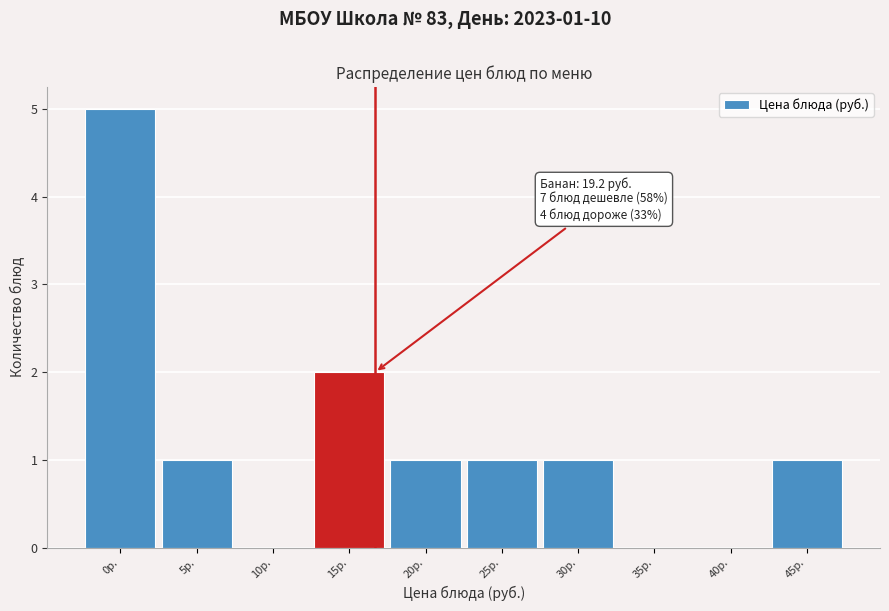

Reading left to right, list all the values displayed in this chart.

0р.=5	5р.=1	10р.=0	15р.=2	20р.=1	25р.=1	30р.=1	35р.=0	40р.=0	45р.=1